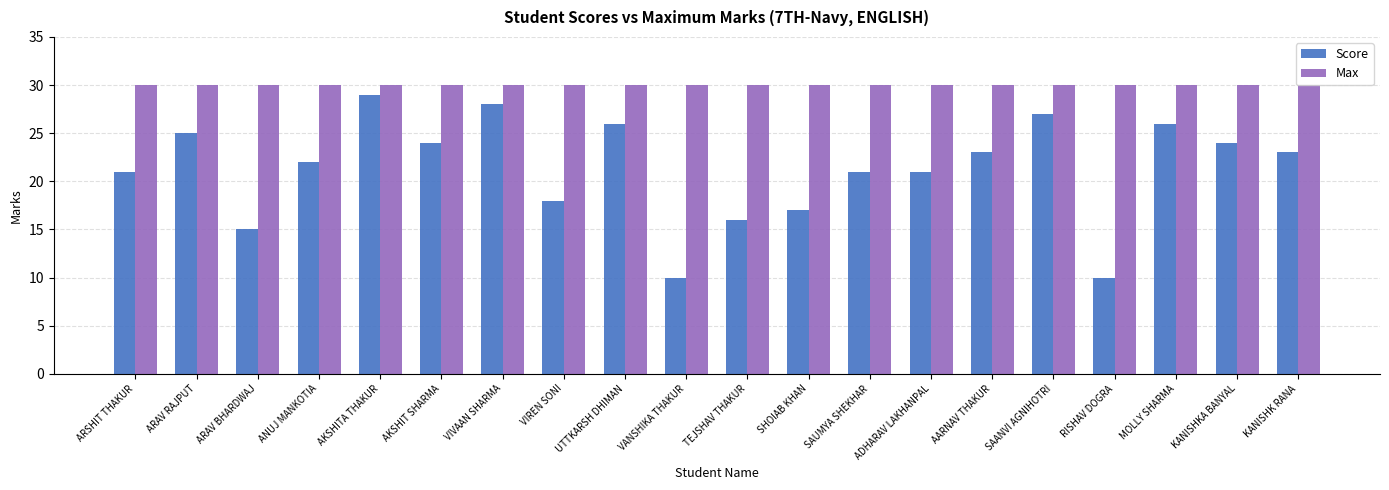

Which series has the largest total across all categories?

Max